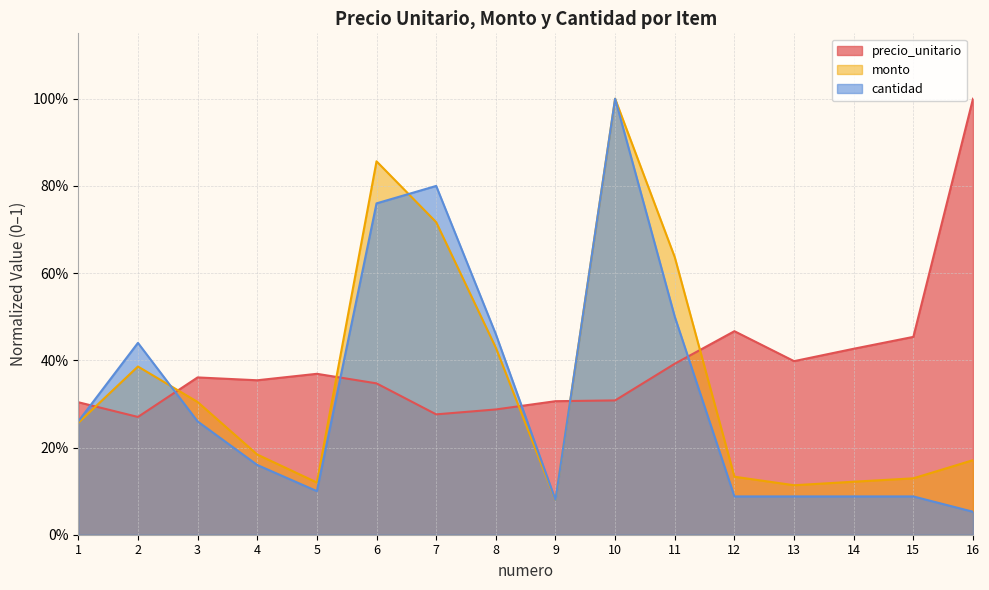

Count the number of data series in this chart.

3